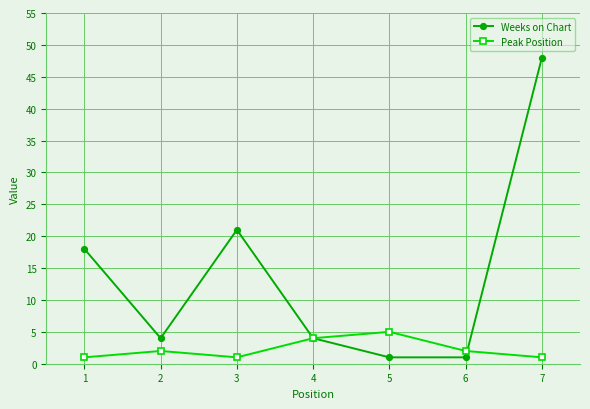

At how many categories does at least one series exceed 7?

3